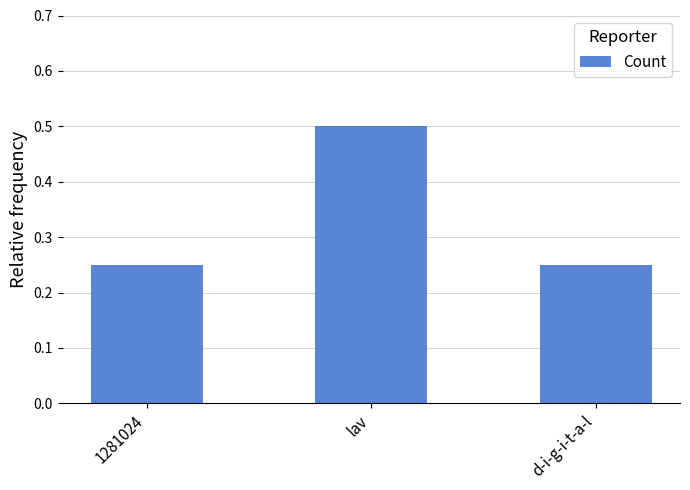

Between d-i-g-i-t-a-l and lav, which is larger?

lav